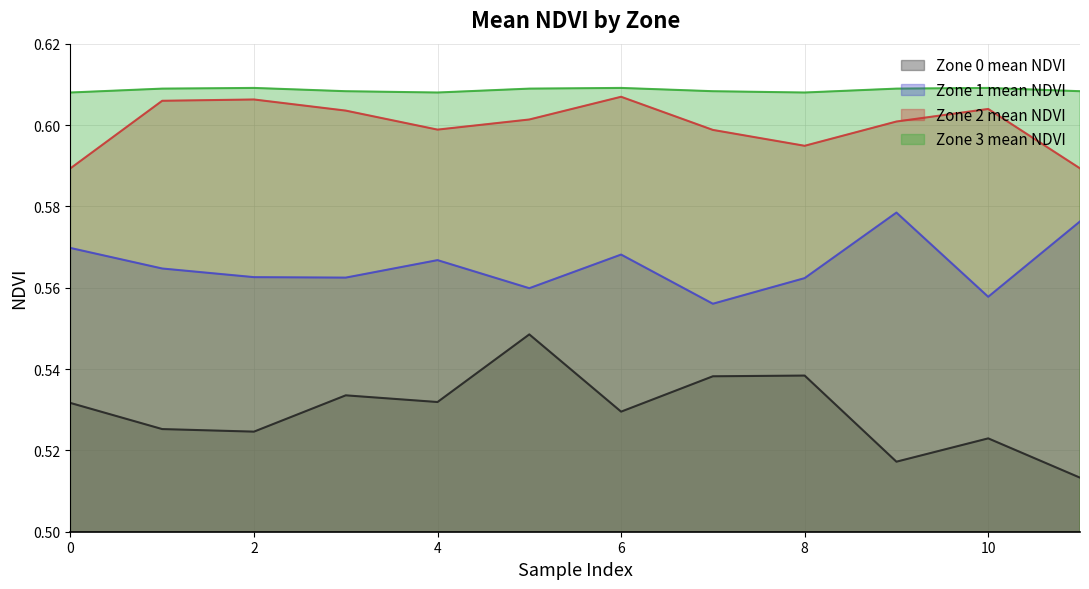

True or false: Zone 0 mean NDVI and Zone 1 mean NDVI intersect in this chart.

False